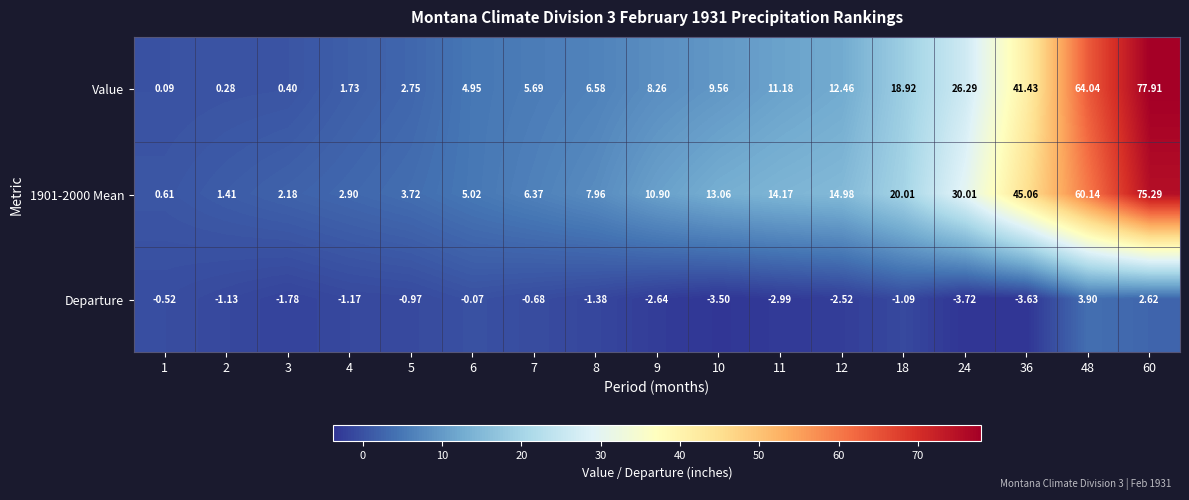

Between 12 and 18, which series saw the biggest shift?

Value